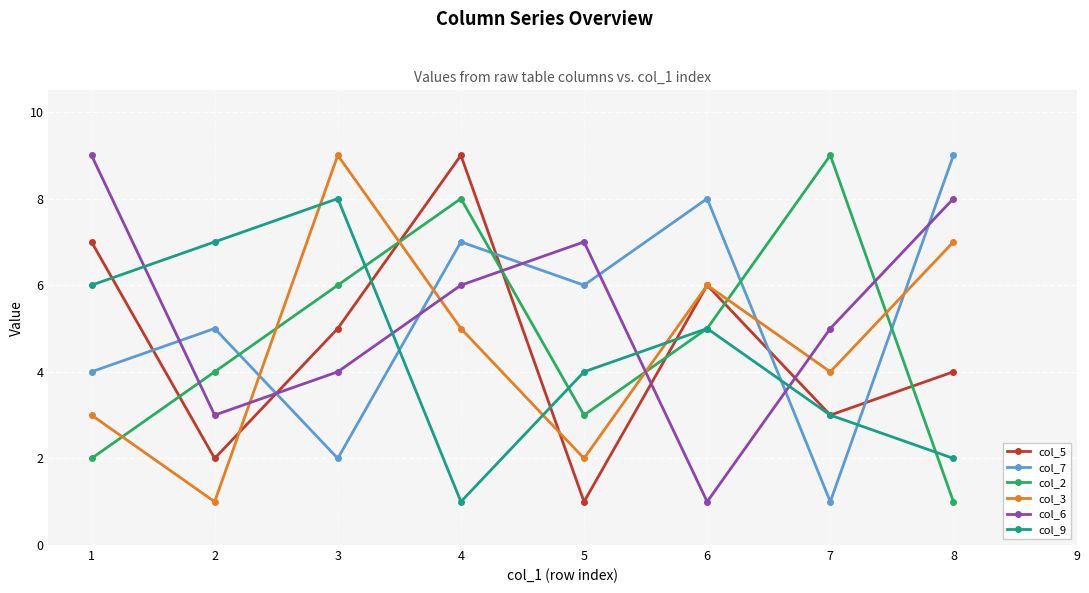

Reading right to left, extract all data points from this chart.

col_5: 8=4	7=3	6=6	5=1	4=9	3=5	2=2	1=7
col_7: 8=9	7=1	6=8	5=6	4=7	3=2	2=5	1=4
col_2: 8=1	7=9	6=5	5=3	4=8	3=6	2=4	1=2
col_3: 8=7	7=4	6=6	5=2	4=5	3=9	2=1	1=3
col_6: 8=8	7=5	6=1	5=7	4=6	3=4	2=3	1=9
col_9: 8=2	7=3	6=5	5=4	4=1	3=8	2=7	1=6